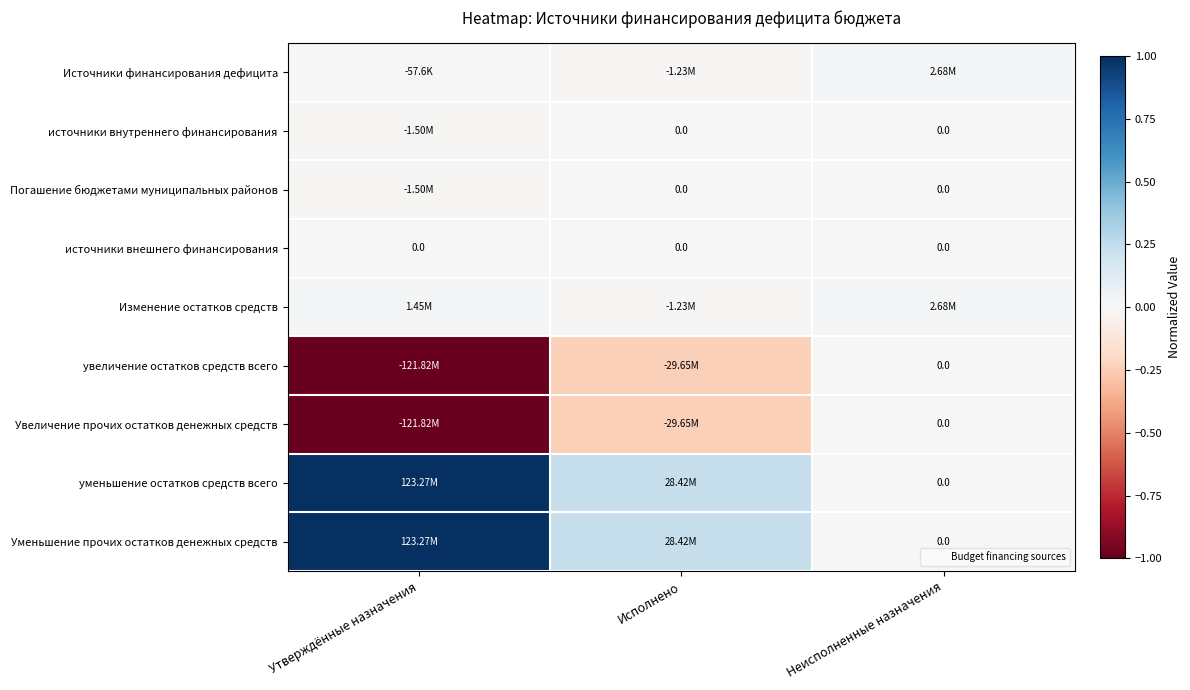

At which category is the sum across all series the highest?

Неисполненные назначения